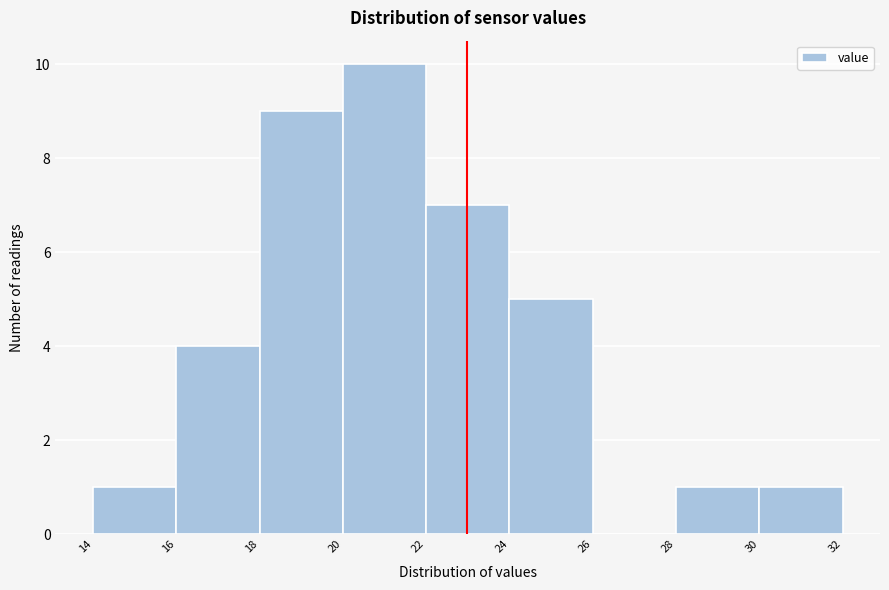

Reading left to right, transcribe this chart: for each bar, give the range it covers on the x-axis and its height. The values are not printed on the chart, so give them approximately, as read against the axis.

14 to 16: 1
16 to 18: 4
18 to 20: 9
20 to 22: 10
22 to 24: 7
24 to 26: 5
26 to 28: 0
28 to 30: 1
30 to 32: 1